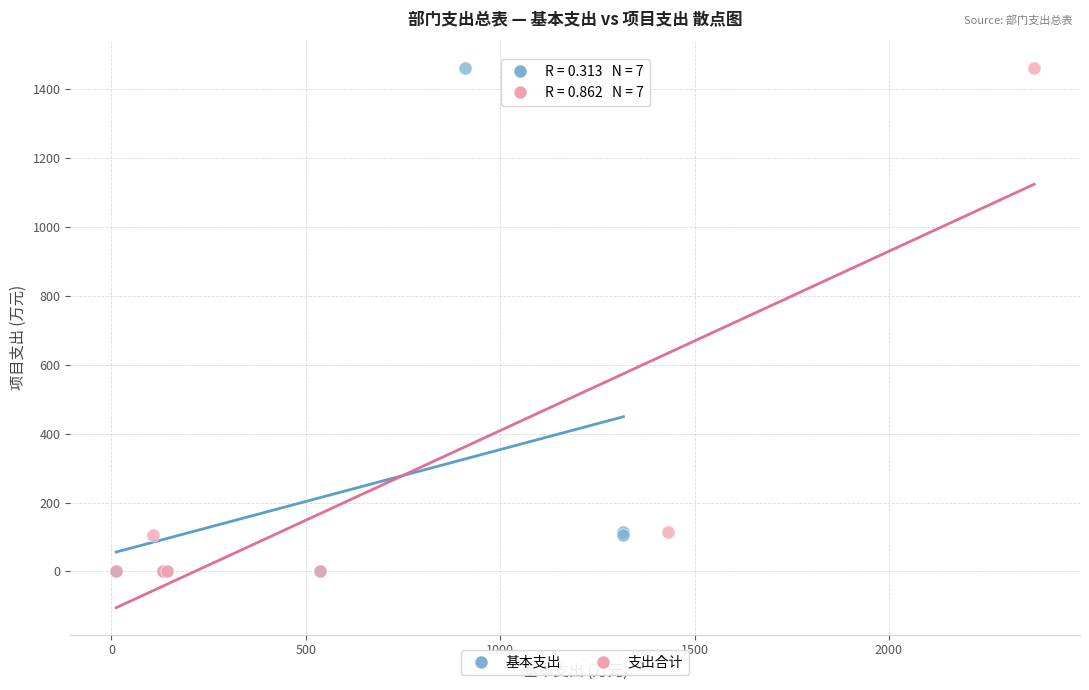

What are all the series names shown in the legend?

基本支出, 支出合计